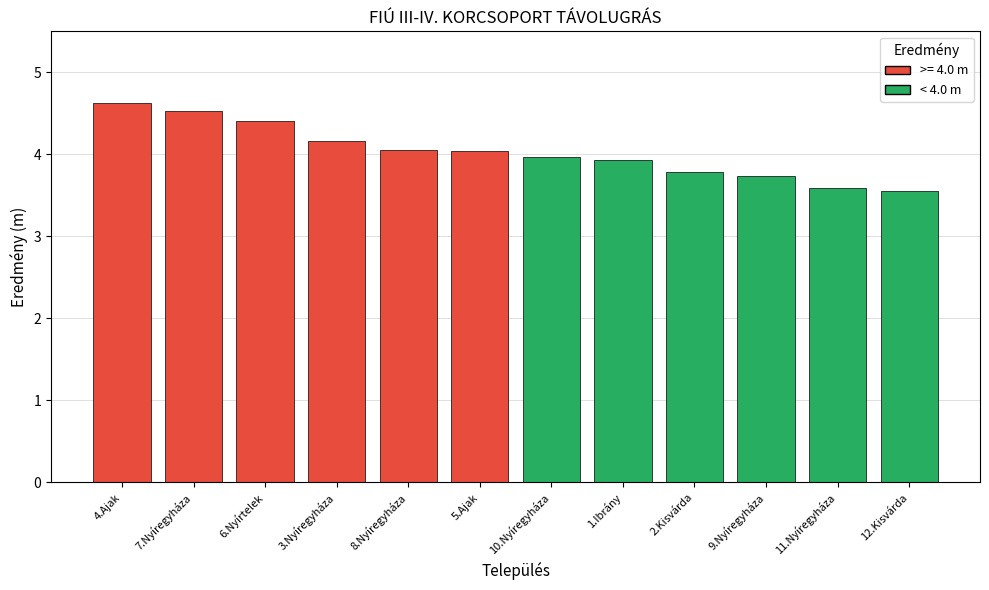

At which label does the data first exceed 4?

4.Ajak